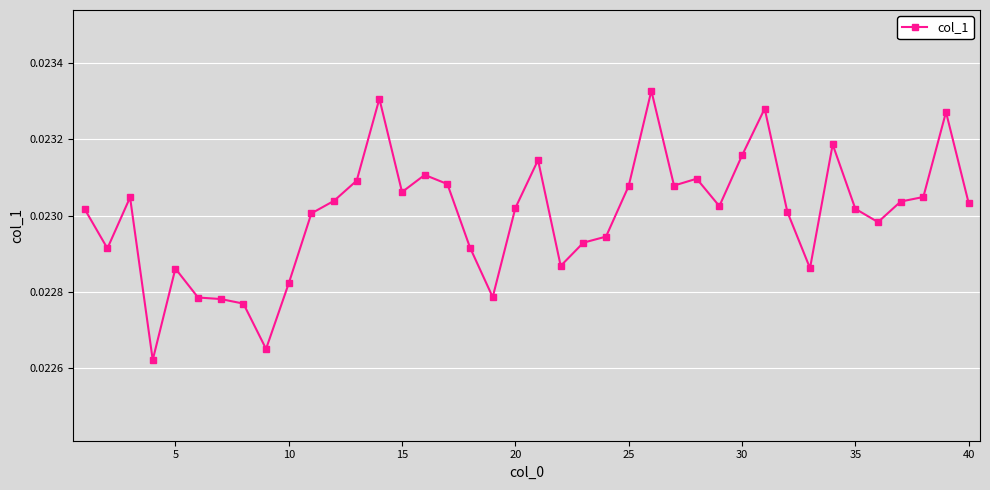

How many lines are shown in the chart?

1